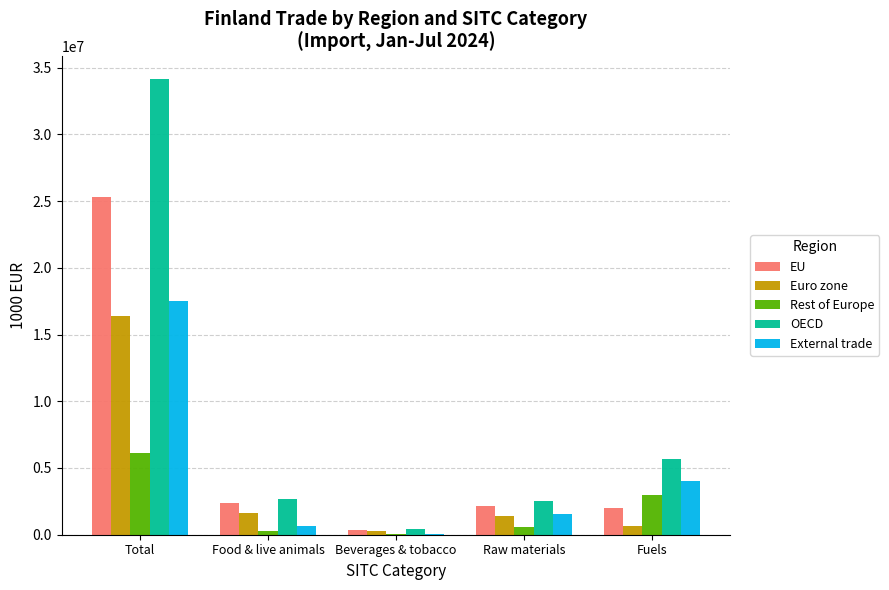

What value does the OECD series have at Total?

34122558